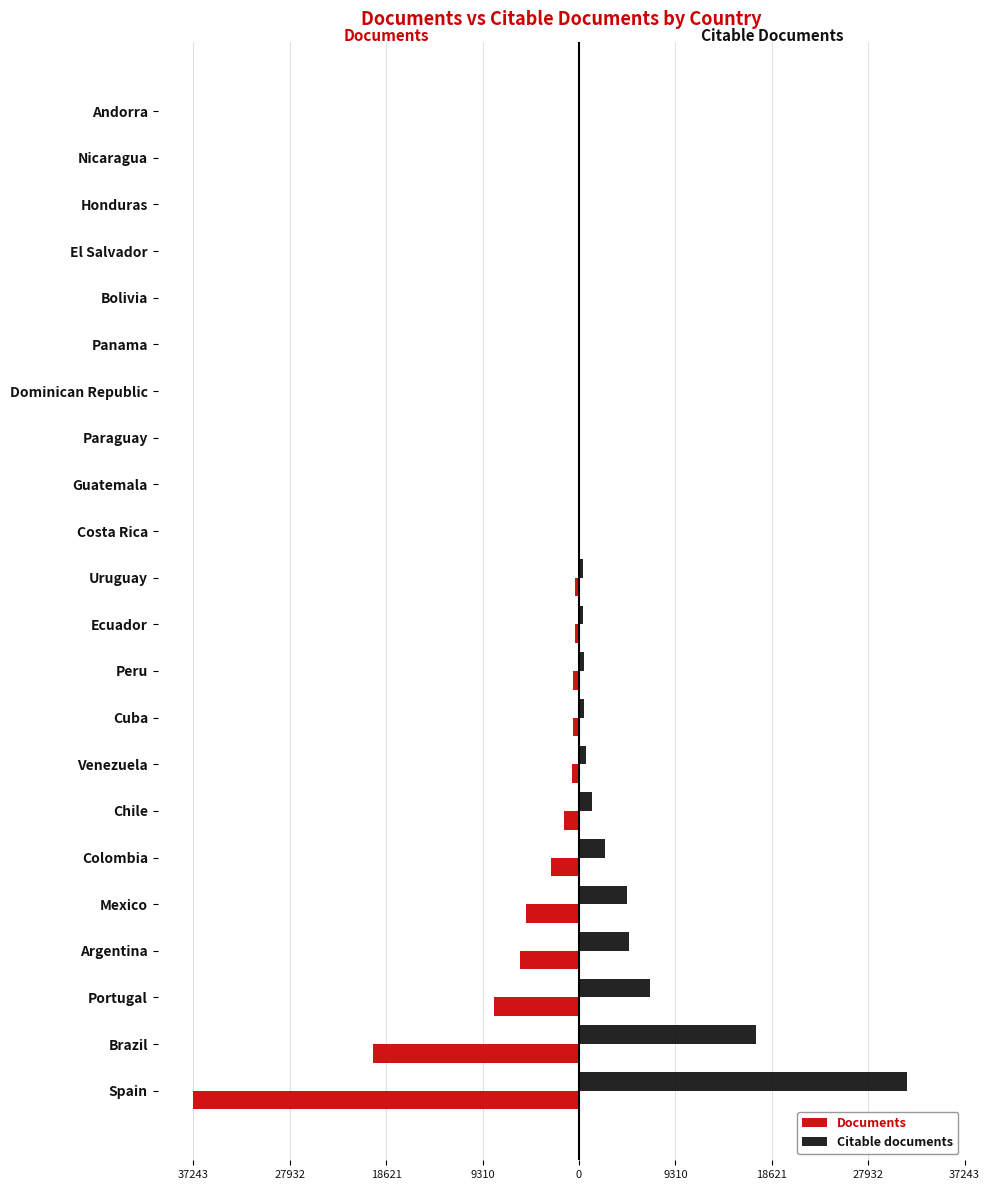

What is the difference between the maximum and minimum values in the Citable documents series?

31655